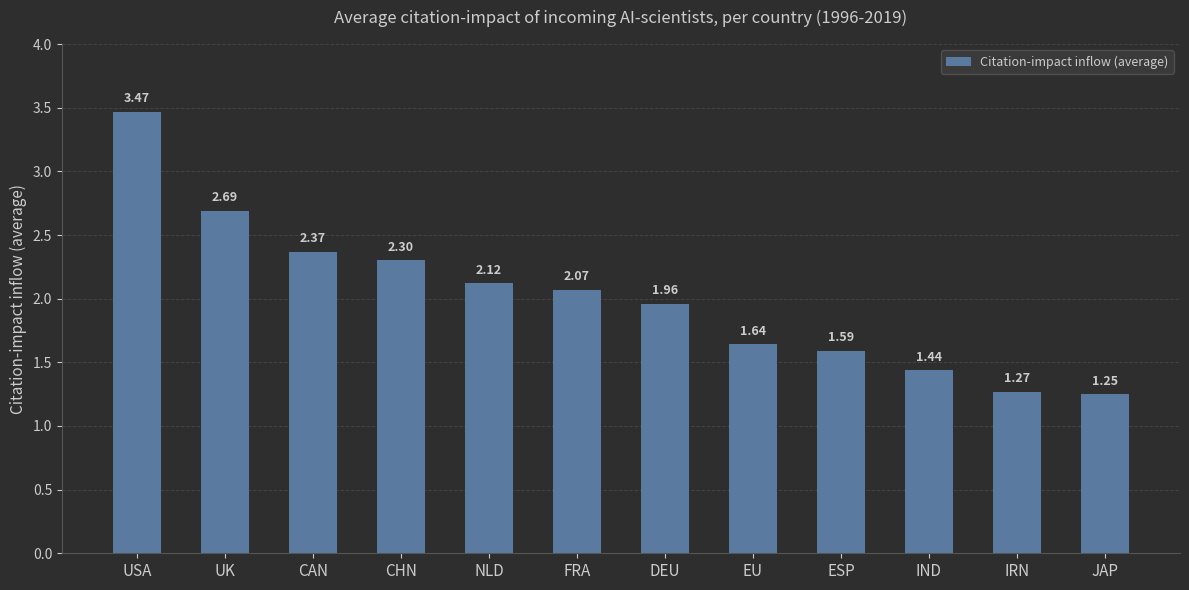

What is the label of the 10th bar from the left?

IND